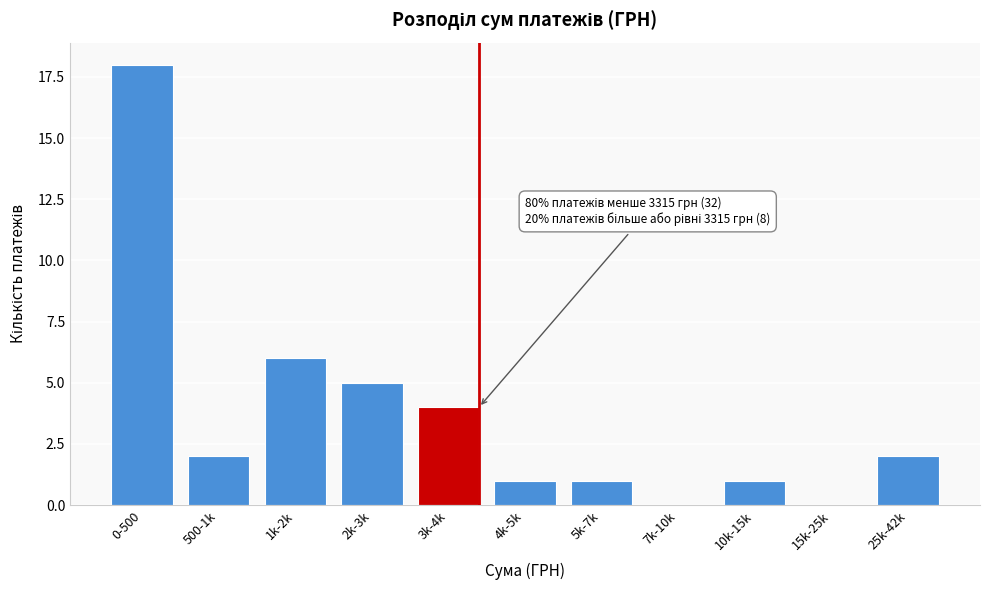

Reading right to left, list all the values displayed in this chart.

25k-42k=2	15k-25k=0	10k-15k=1	7k-10k=0	5k-7k=1	4k-5k=1	3k-4k=4	2k-3k=5	1k-2k=6	500-1k=2	0-500=18